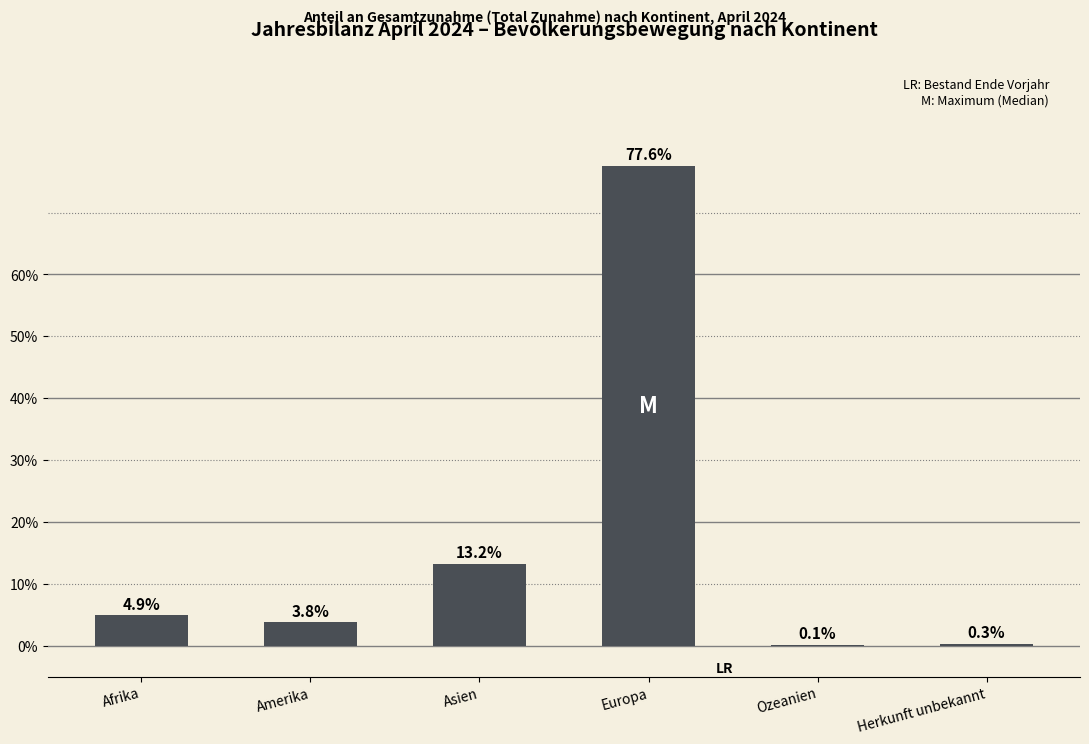

What is the change in value from Europa to Herkunft unbekannt?

-77.3